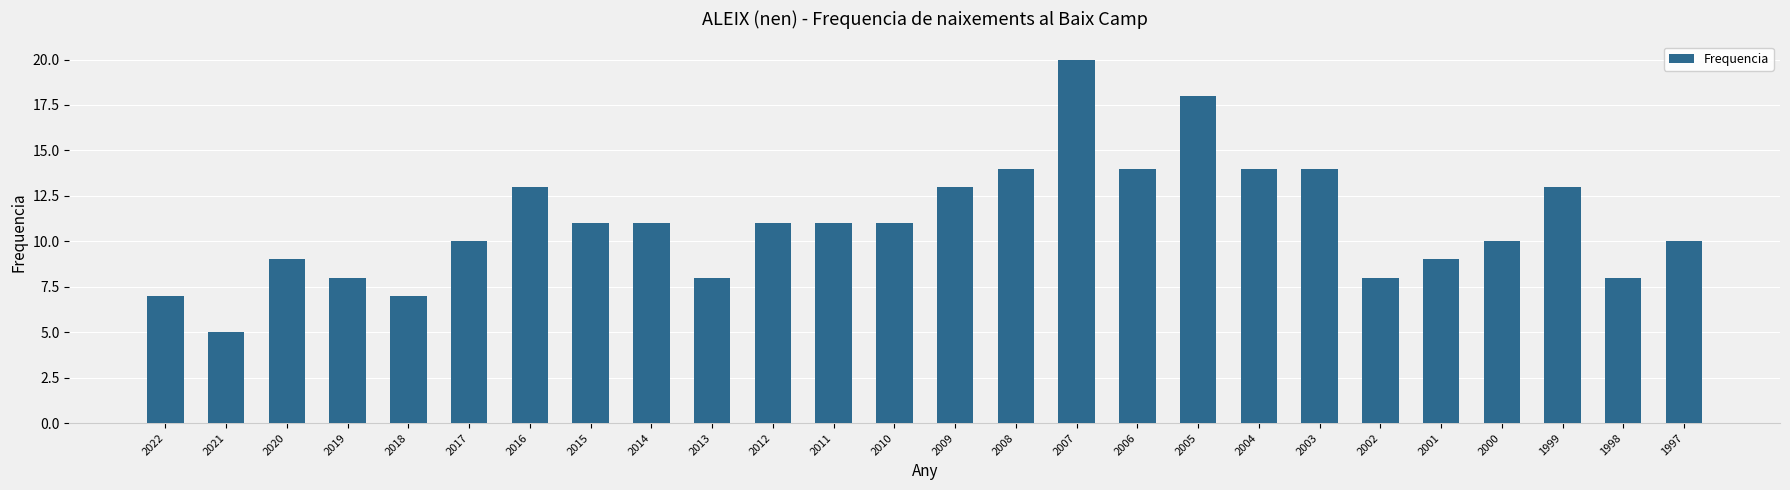

What is the value of the 4th bar from the left?

8